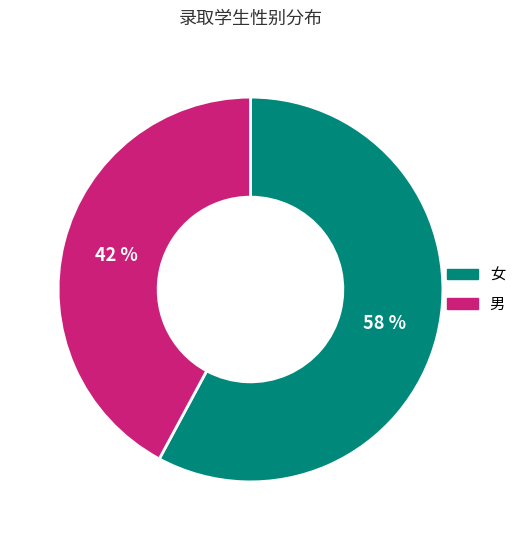

Which slice represents more than half of the pie?

女